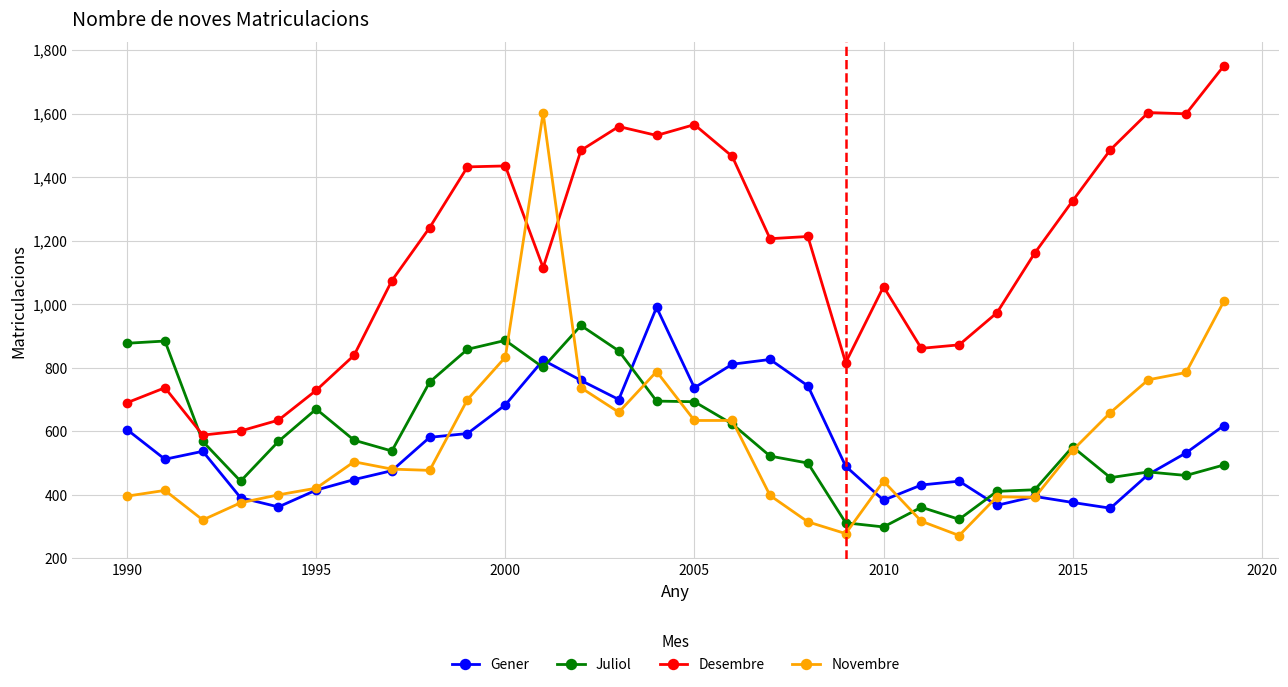

What is the greatest value displayed?

1750